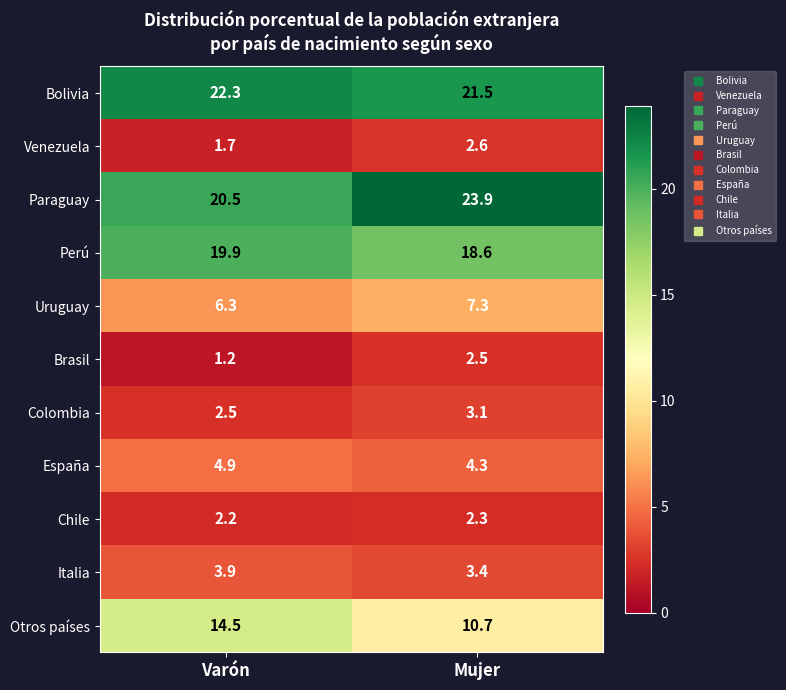

The Otros países series shows 14.3 at Mujer. True or false?

False